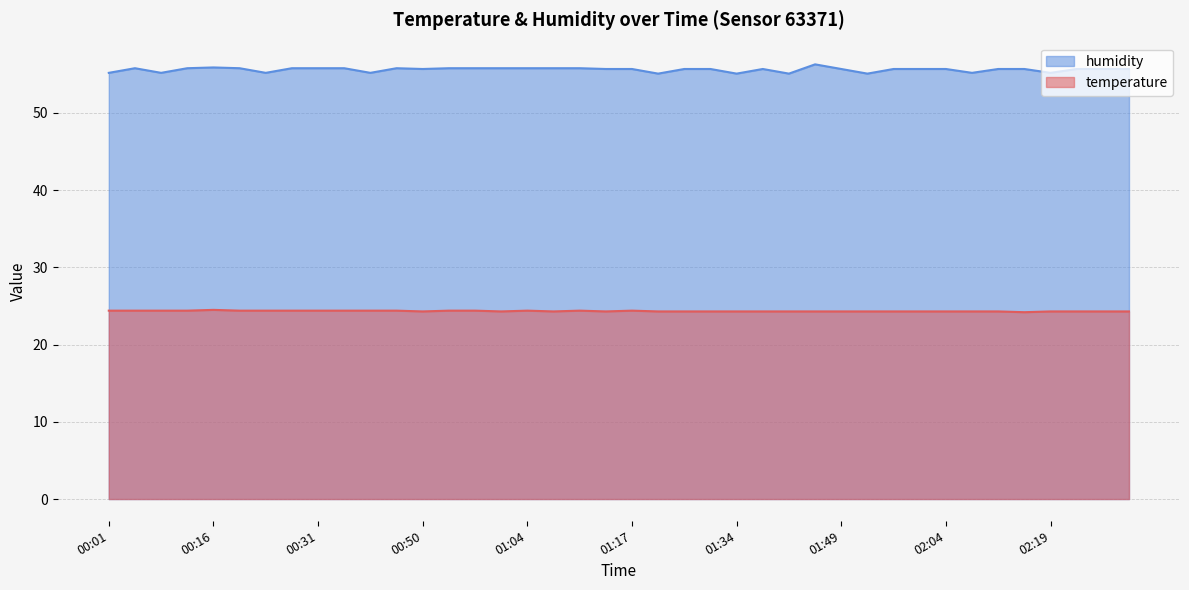

What is the maximum value for temperature?

24.5